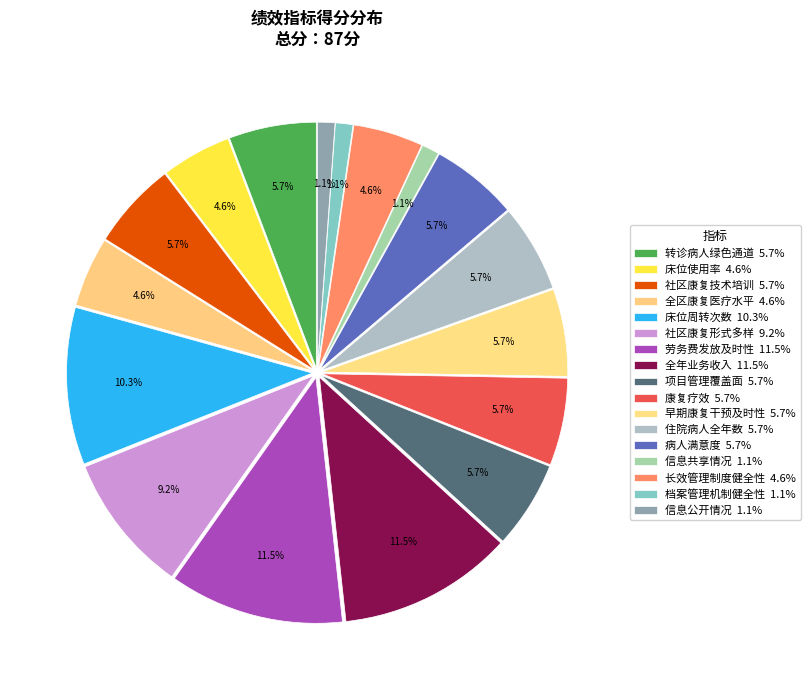

How many slices are in this pie chart?

17